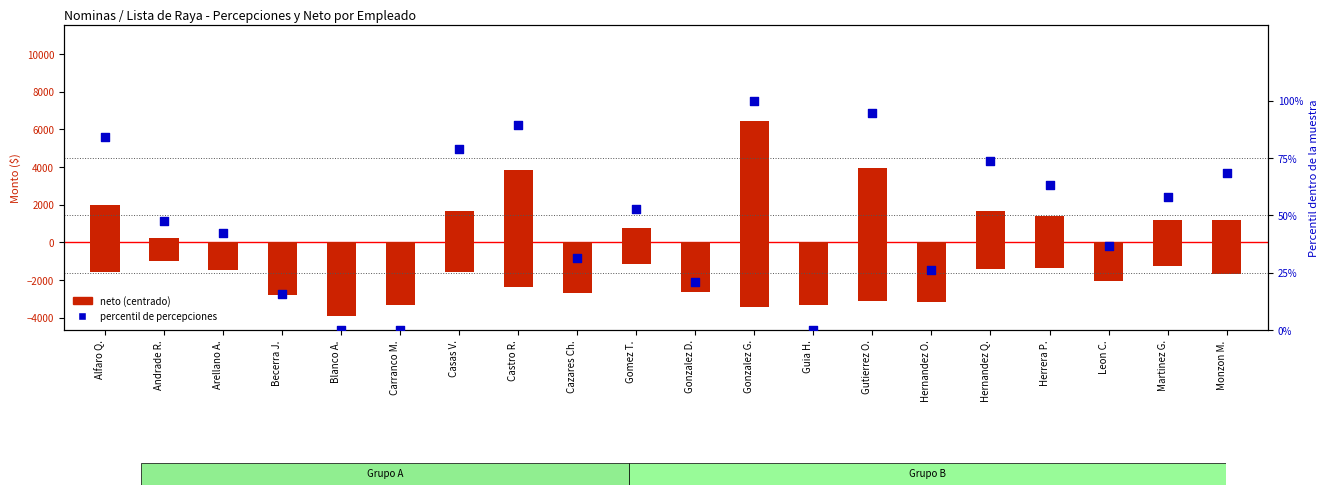

Which series has the widest spread of Y values?

neto (centrado)